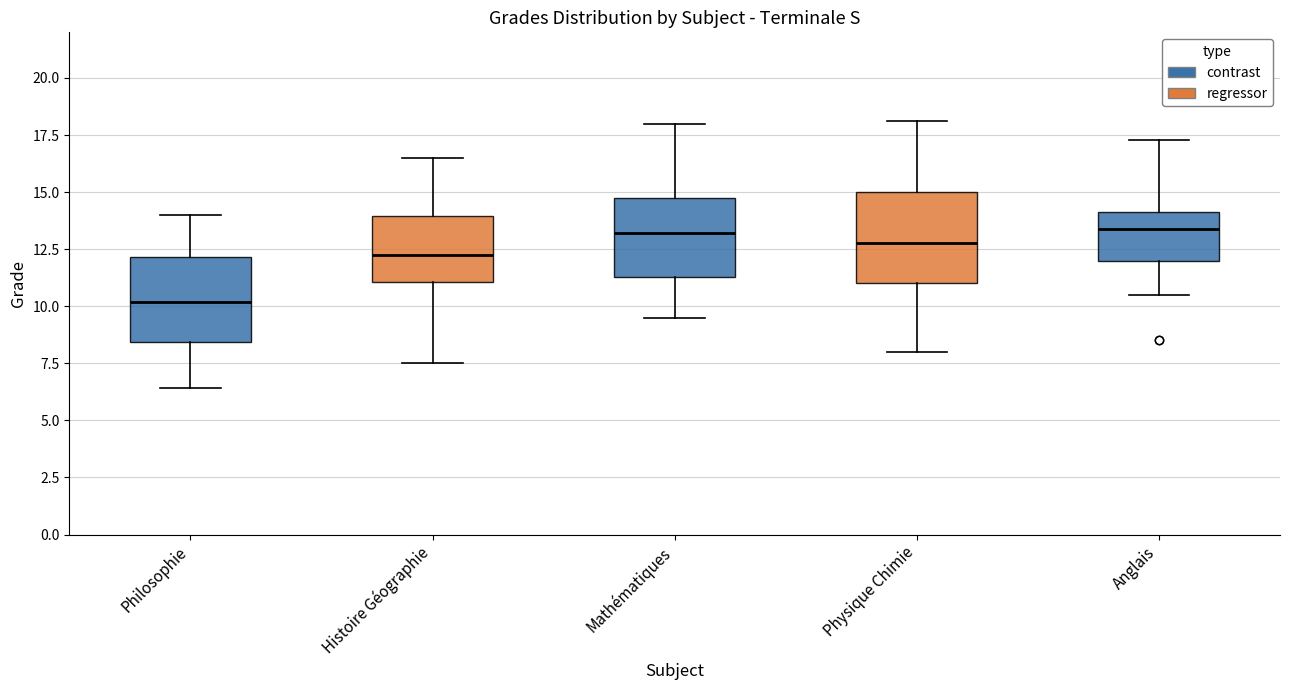

Reading left to right, read every box against the y-axis: the position of its median line, the range the box covers, and the ends of its whiskers. The values are not printed on the chart, so give them approximately, as read against the axis.

Philosophie: median 10.0, box 8.5 to 12.0, whiskers 6.5 to 14.0
Histoire Géographie: median 12.5, box 11.0 to 14.0, whiskers 7.5 to 16.5
Mathématiques: median 13.0, box 11.5 to 15.0, whiskers 9.5 to 18.0
Physique Chimie: median 13.0, box 11.0 to 15.0, whiskers 8.0 to 18.0
Anglais: median 13.5, box 12.0 to 14.0, whiskers 10.5 to 17.5